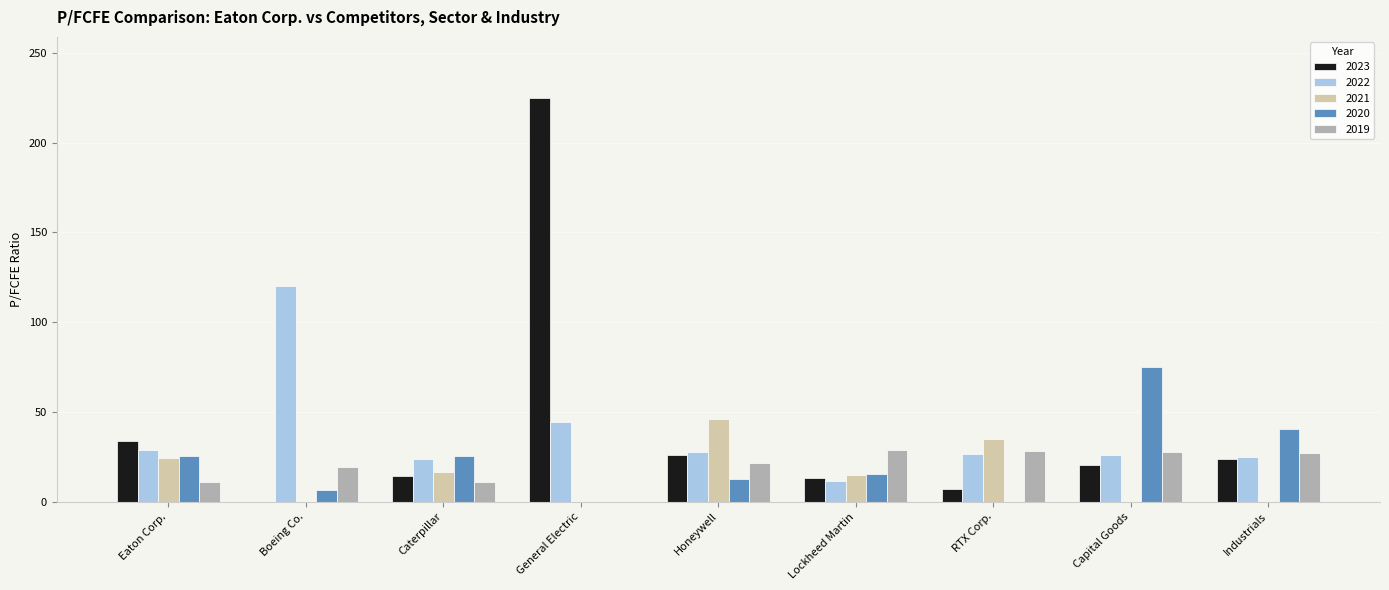

What is the sum of the 2019 values at General Electric and Eaton Corp.?

11.1